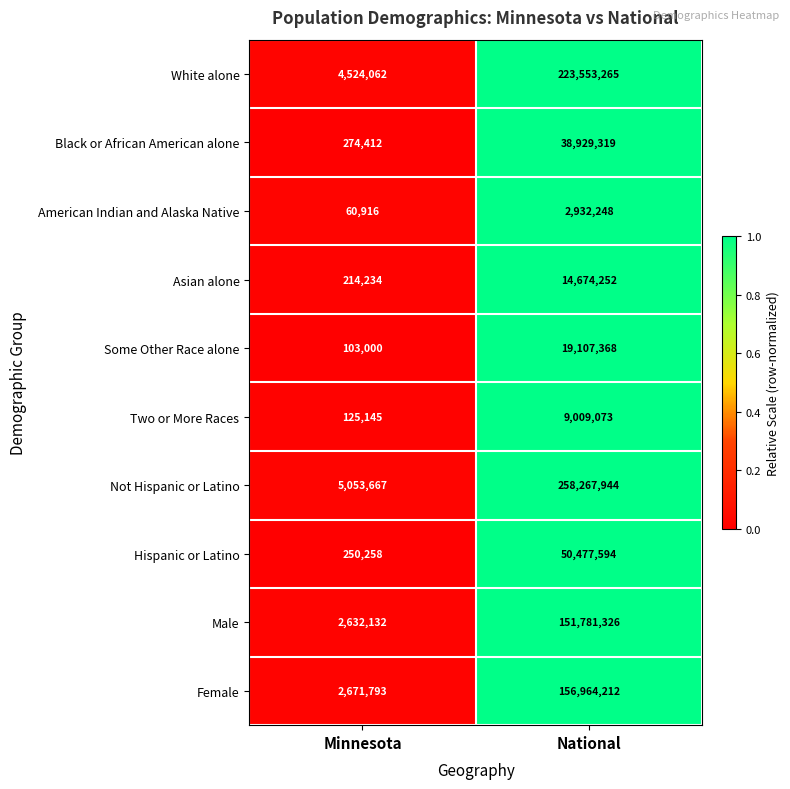

Rank the series by their maximum value, from highest to lowest.

Not Hispanic or Latino, White alone, Female, Male, Hispanic or Latino, Black or African American alone, Some Other Race alone, Asian alone, Two or More Races, American Indian and Alaska Native